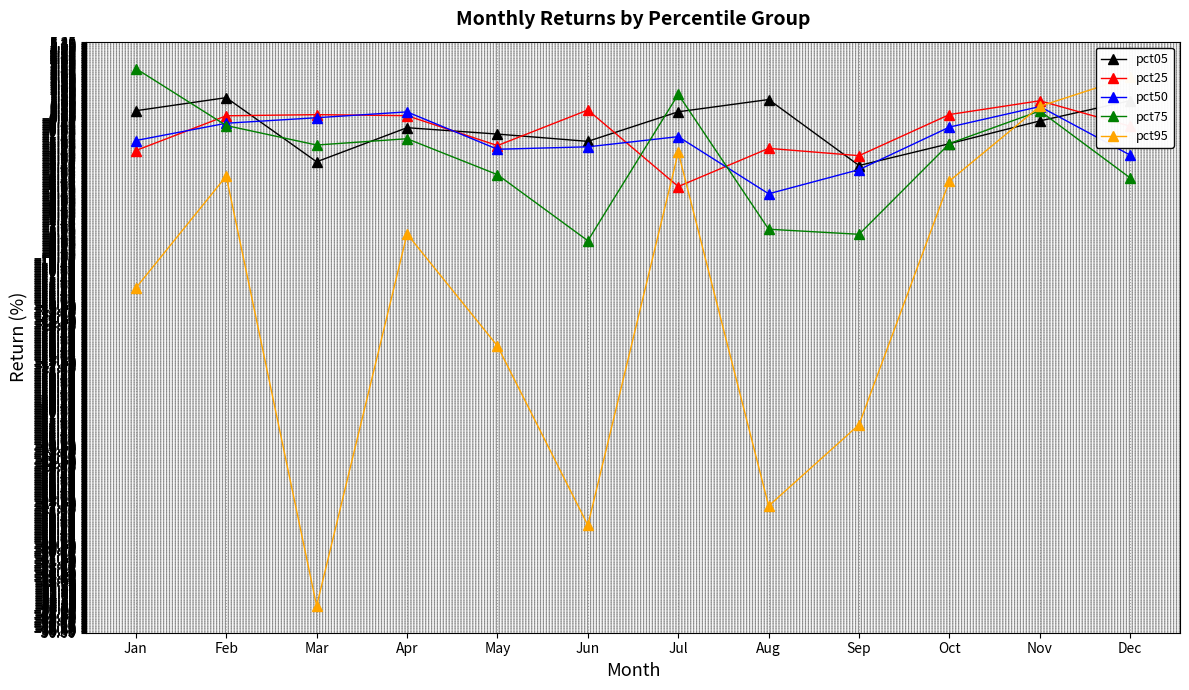

What is the total value across all series at Oct?

-8.5